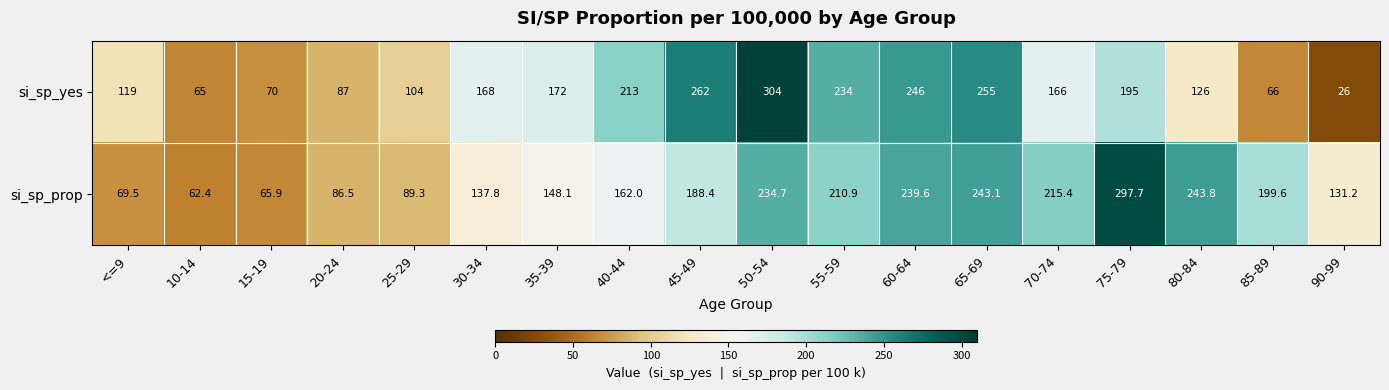

What is the highest value of the si_sp_yes series?

304.0